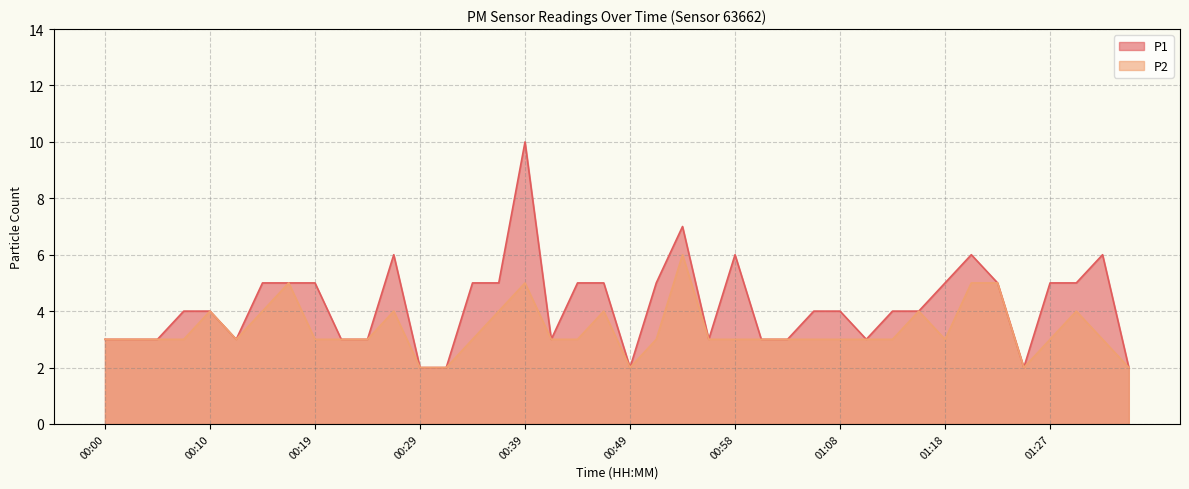

True or false: P2 and P1 intersect in this chart.

False